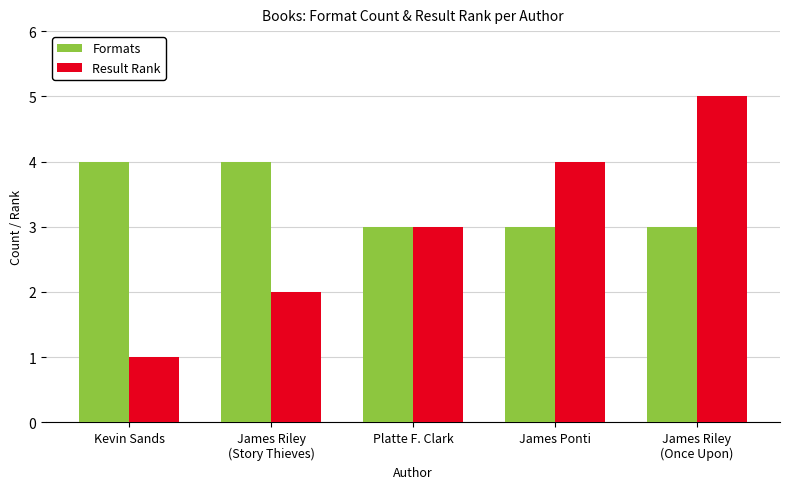

What is the value of the Result Rank bar at the 4th from the left?

4